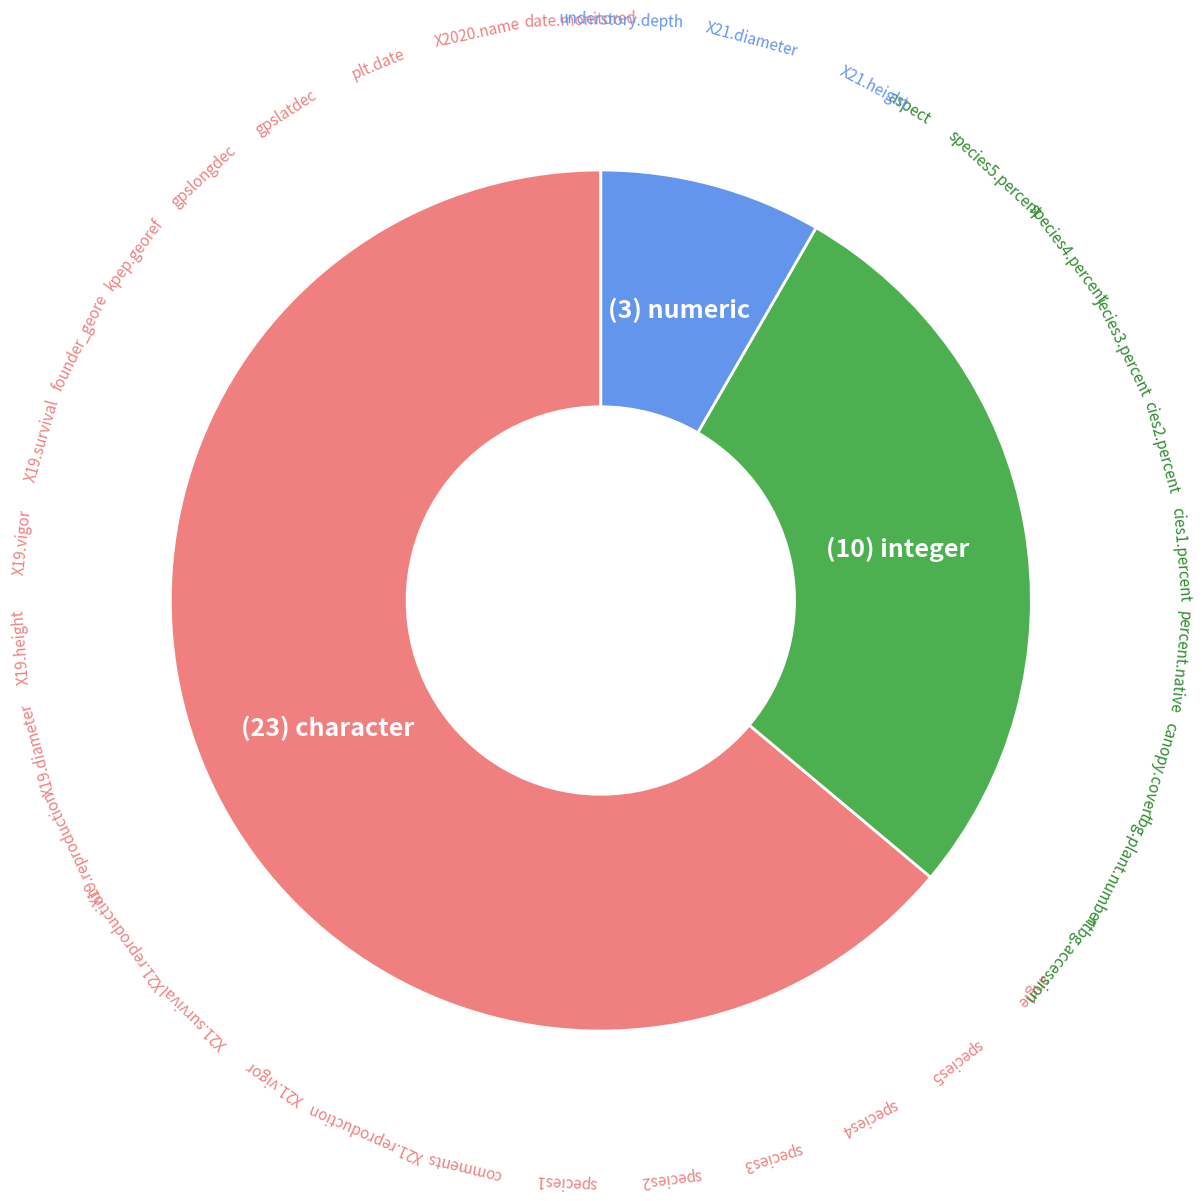

How many segments does this pie chart have?

3